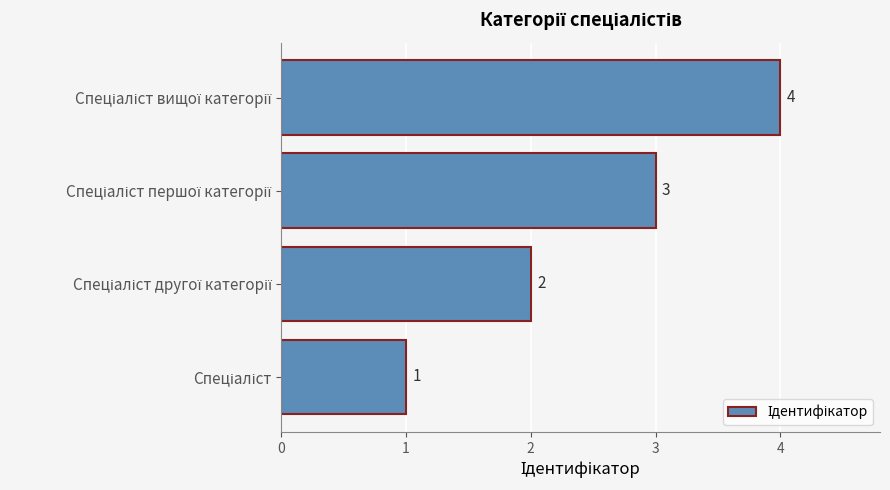

What is the sum of all values?

10